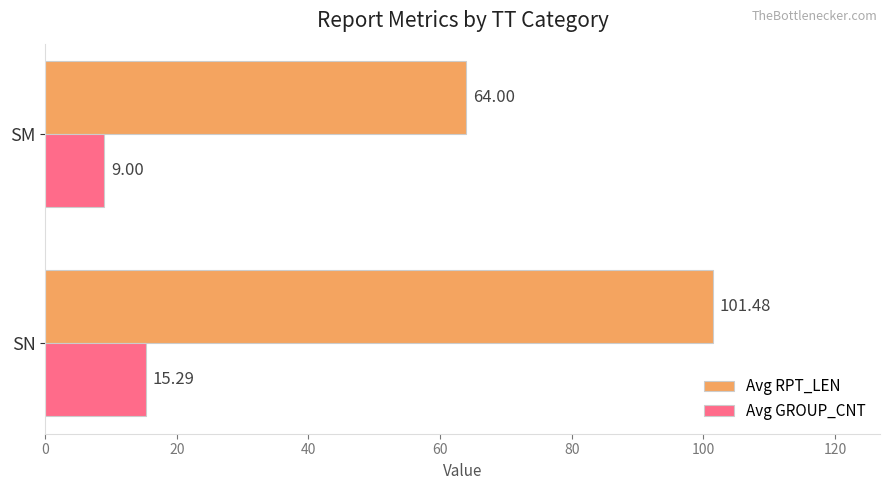

What is the average value of the Avg RPT_LEN series?

82.7